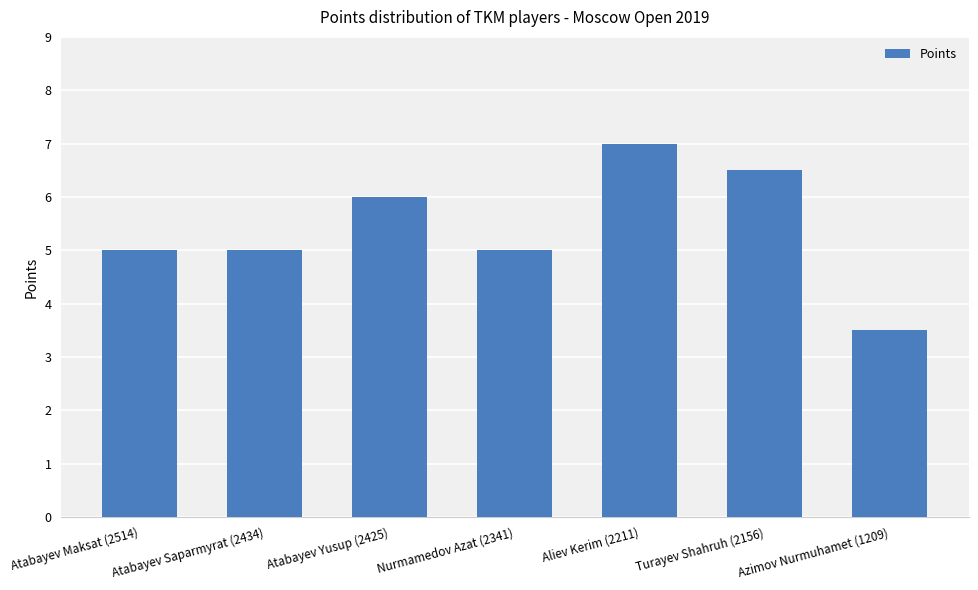

What is the difference between the maximum and minimum values?

3.5